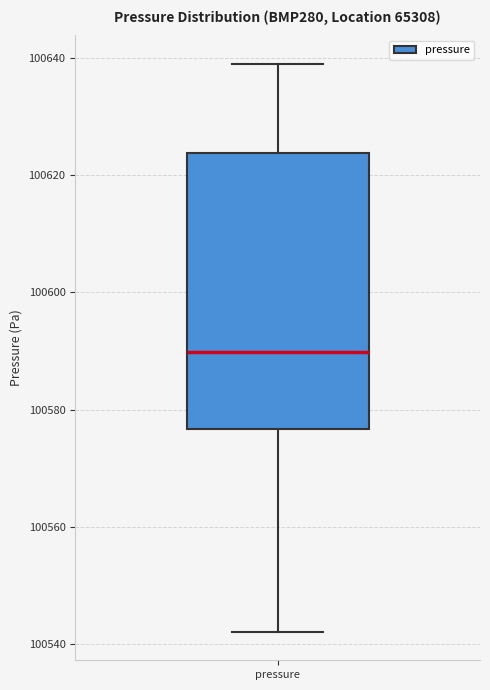

Transcribe this box plot: give where the median line is, the range the box spans, and where the two whiskers end, as read against the y-axis. The values are not printed on the chart, so give them approximately, as read against the axis.

median 100590, box 100576 to 100624, whiskers 100542 to 100638